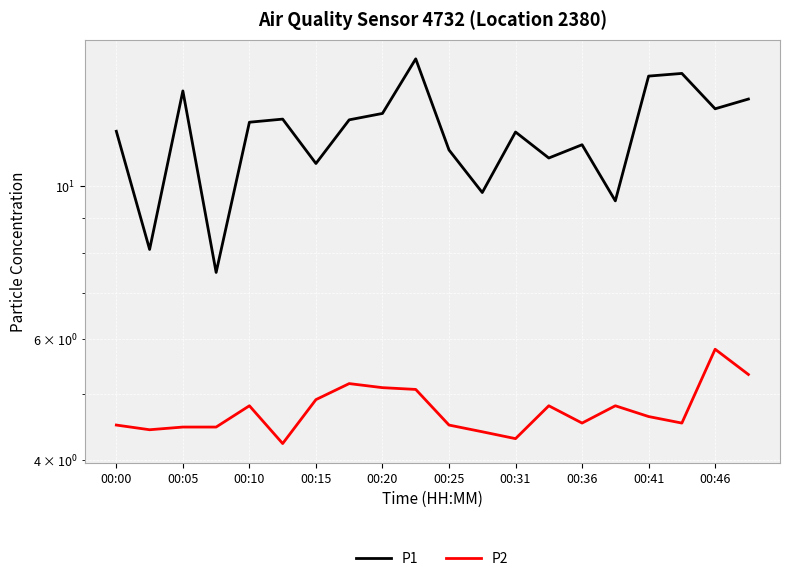

Is this an area chart (filled region under the line)?

No